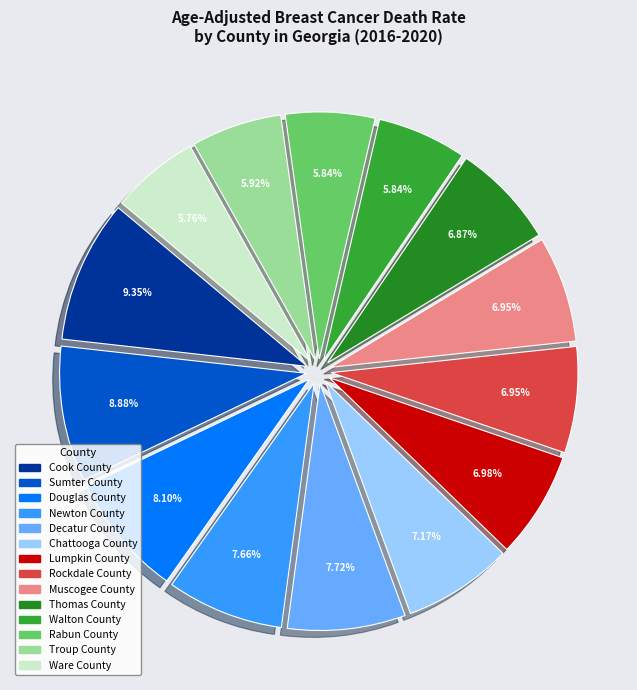

What percentage is the Chattooga County slice, to the nearest percent?

7%